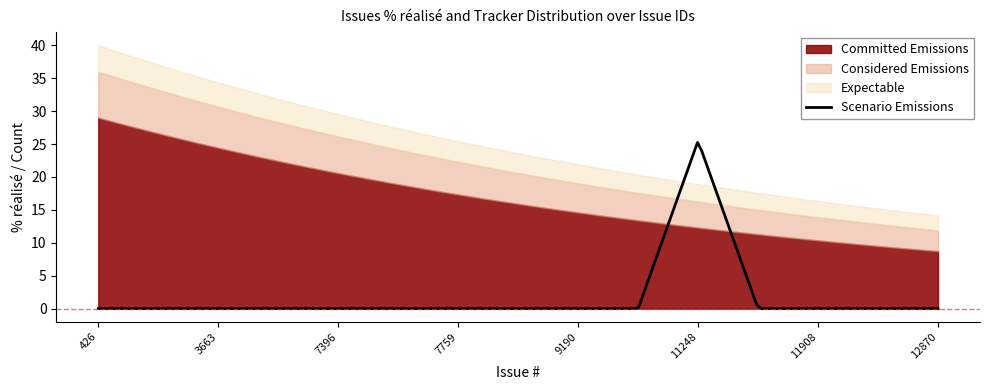

True or false: Committed Emissions and Expectable intersect in this chart.

False